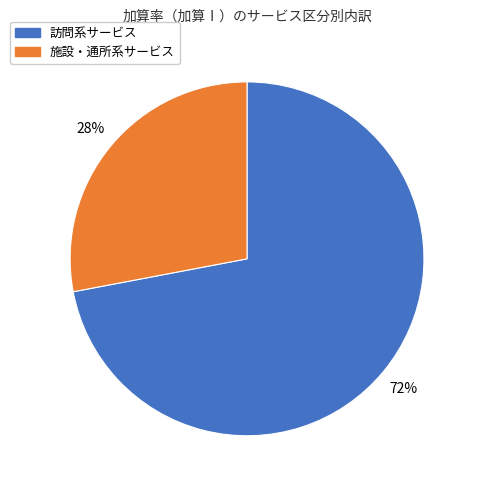

How many segments does this pie chart have?

2